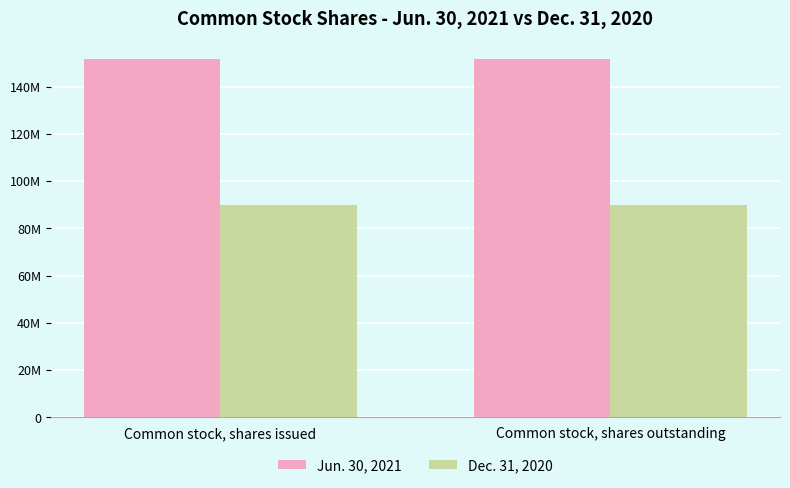

Rank the series by their average value, from lowest to highest.

Dec. 31, 2020, Jun. 30, 2021